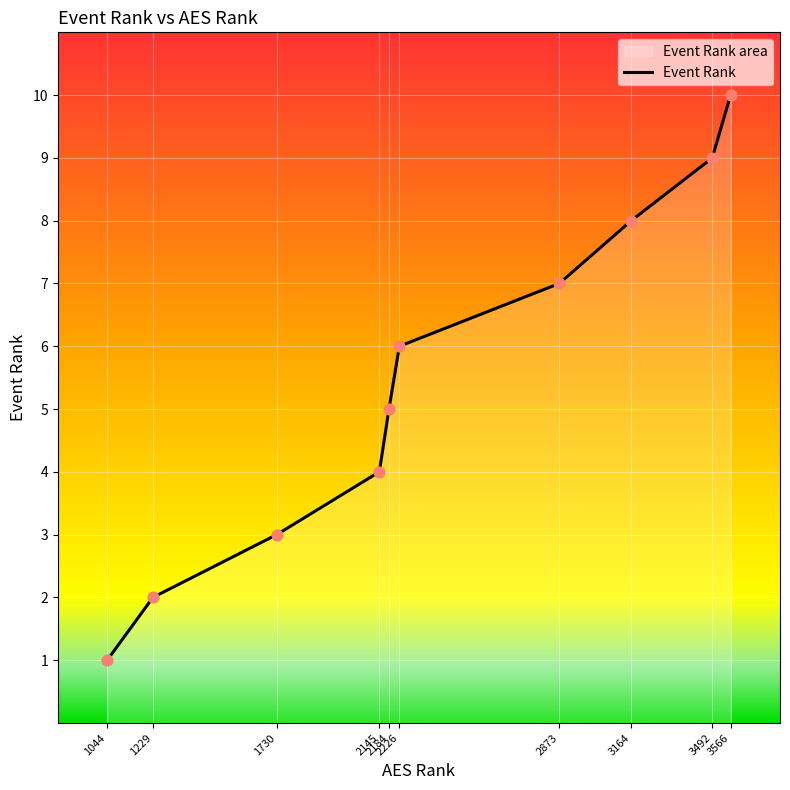

Approximately how many times larger is the value at 1229 compared to 3164?

0.2